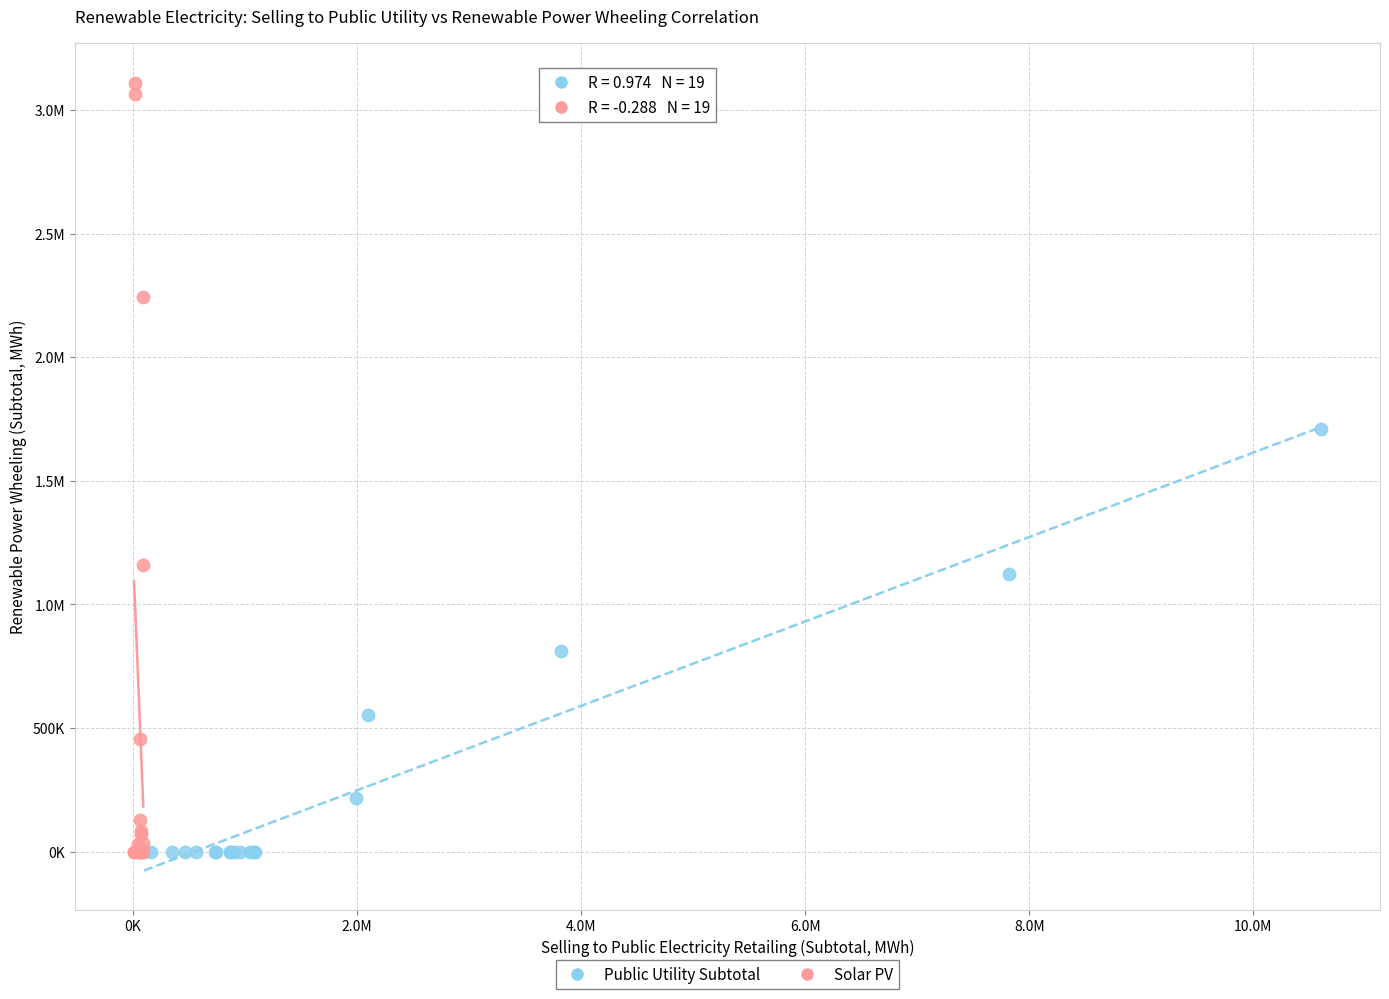

What are all the series names shown in the legend?

Public Utility Subtotal, Solar PV